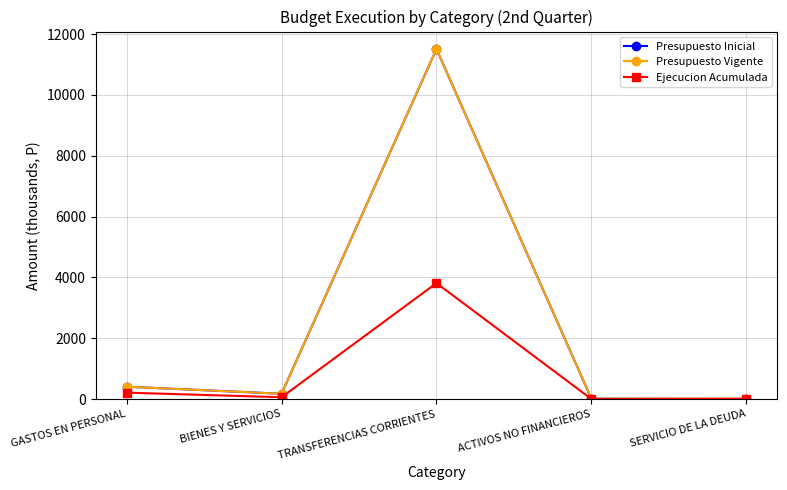

What is the difference between the highest and lowest values at TRANSFERENCIAS CORRIENTES?

7695.3